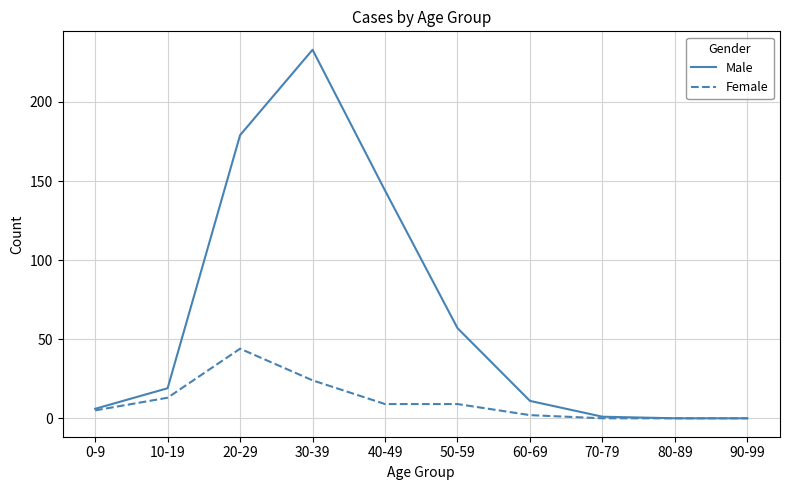

What is the difference between the maximum and second lowest values in the Female series?

44